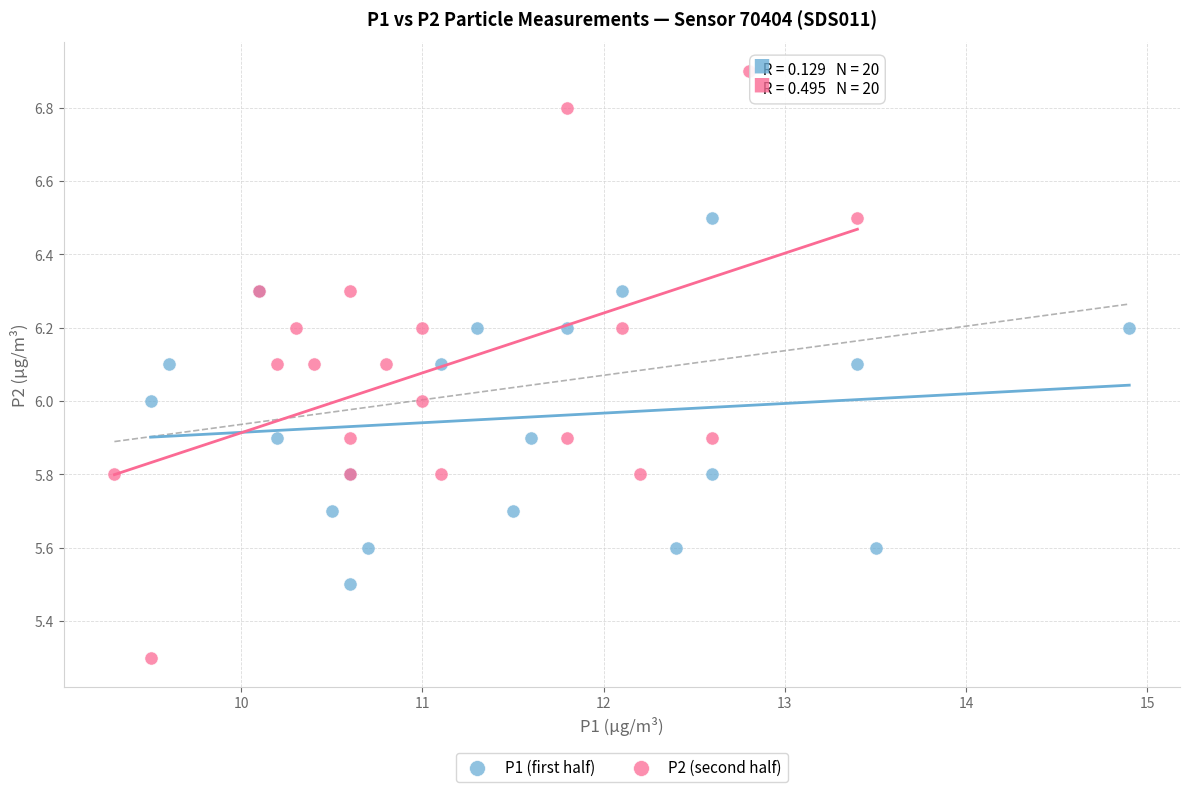

Which series contains the highest Y value?

P2 (second half)